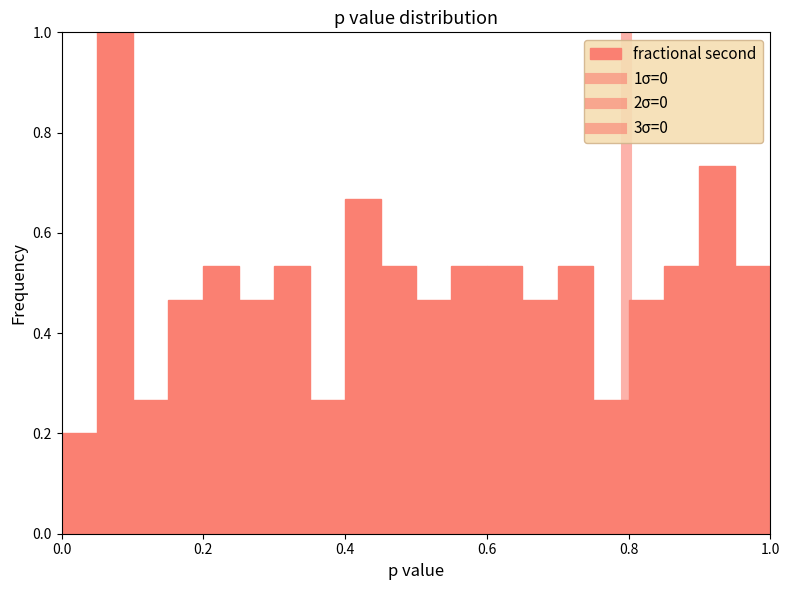

Read against the x-axis, roughly where is the centre of the tallest bar?

0.08